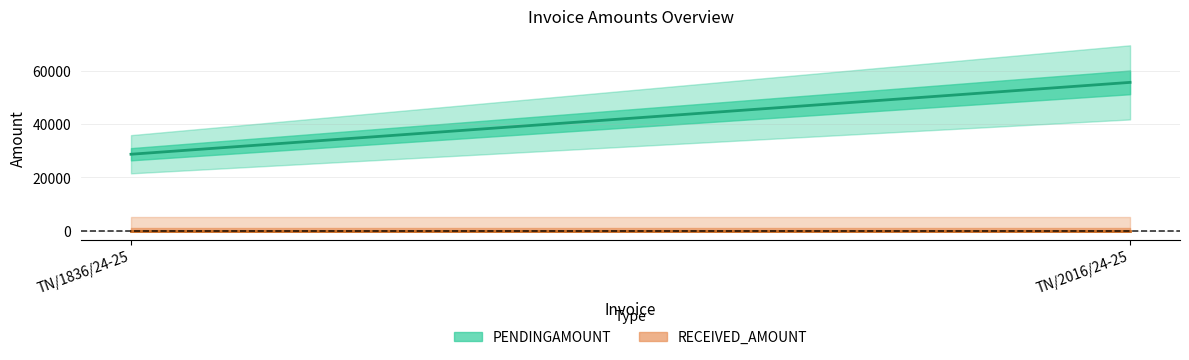

What is the label of the 2nd point from the right?

TN/1836/24-25